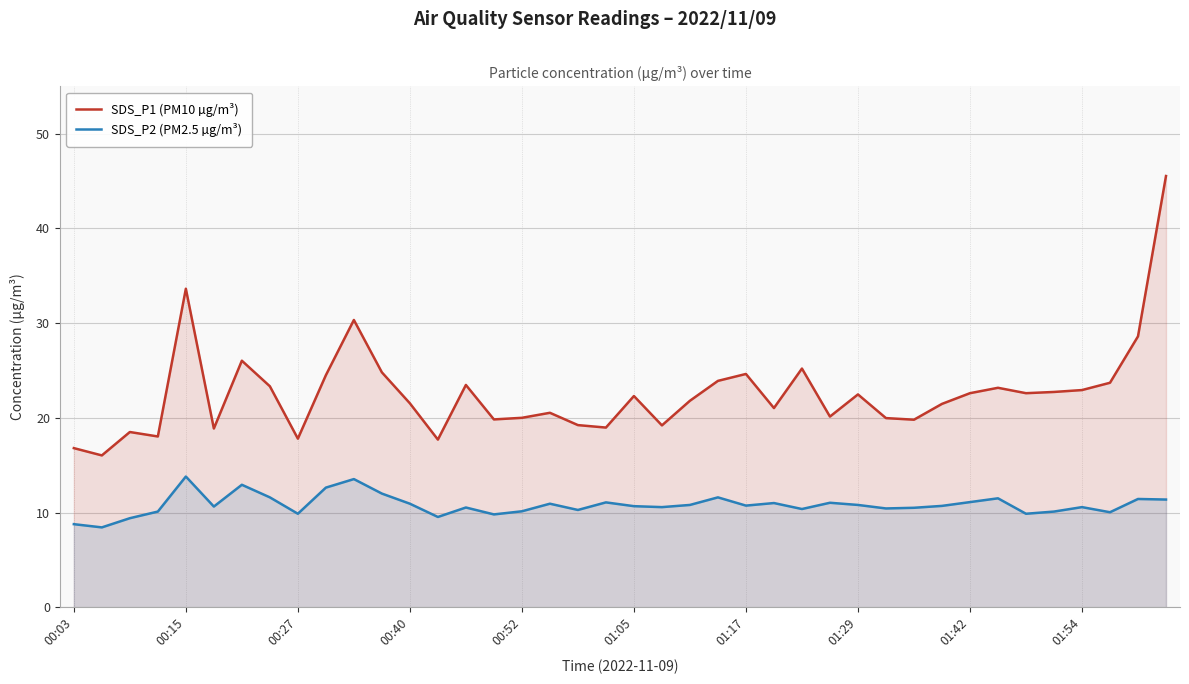

In SDS_P1 (PM10 µg/m³), how many points are lower than both neighbors (excluding endpoints)?

12